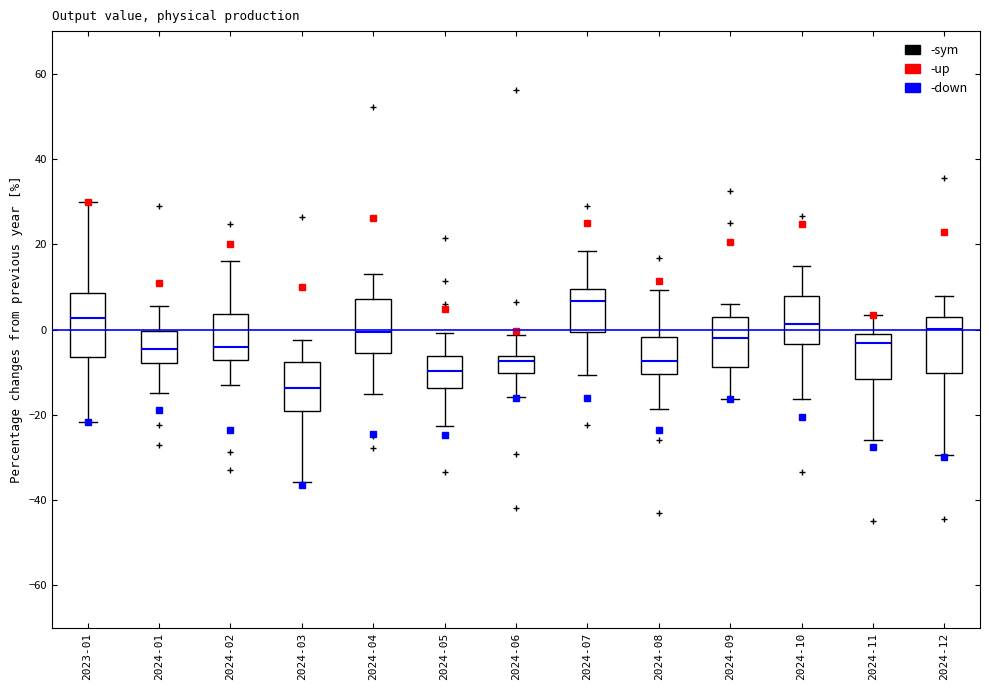

Reading left to right, read every box against the y-axis: the position of its median line, the range the box covers, and the ends of its whiskers. The values are not printed on the chart, so give them approximately, as read against the axis.

2023-01: median 2, box -6 to 8, whiskers -22 to 30
2024-01: median -4, box -8 to 0, whiskers -14 to 6
2024-02: median -4, box -8 to 4, whiskers -14 to 16
2024-03: median -14, box -20 to -8, whiskers -36 to -2
2024-04: median 0, box -6 to 8, whiskers -16 to 14
2024-05: median -10, box -14 to -6, whiskers -22 to 0
2024-06: median -8, box -10 to -6, whiskers -16 to -2
2024-07: median 6, box 0 to 10, whiskers -10 to 18
2024-08: median -8, box -10 to -2, whiskers -18 to 10
2024-09: median -2, box -8 to 4, whiskers -16 to 6
2024-10: median 2, box -4 to 8, whiskers -16 to 14
2024-11: median -4, box -12 to -2, whiskers -26 to 4
2024-12: median 0, box -10 to 4, whiskers -30 to 8